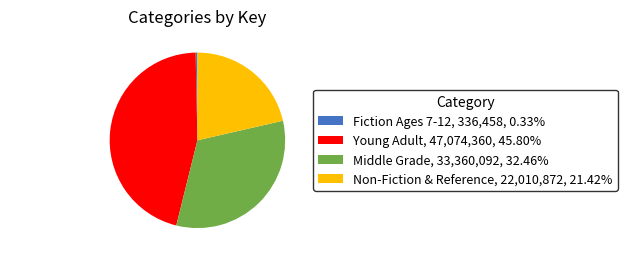

Combined, do Middle Grade, 33,360,092, 32.46% and Young Adult, 47,074,360, 45.80% account for over 50%?

Yes